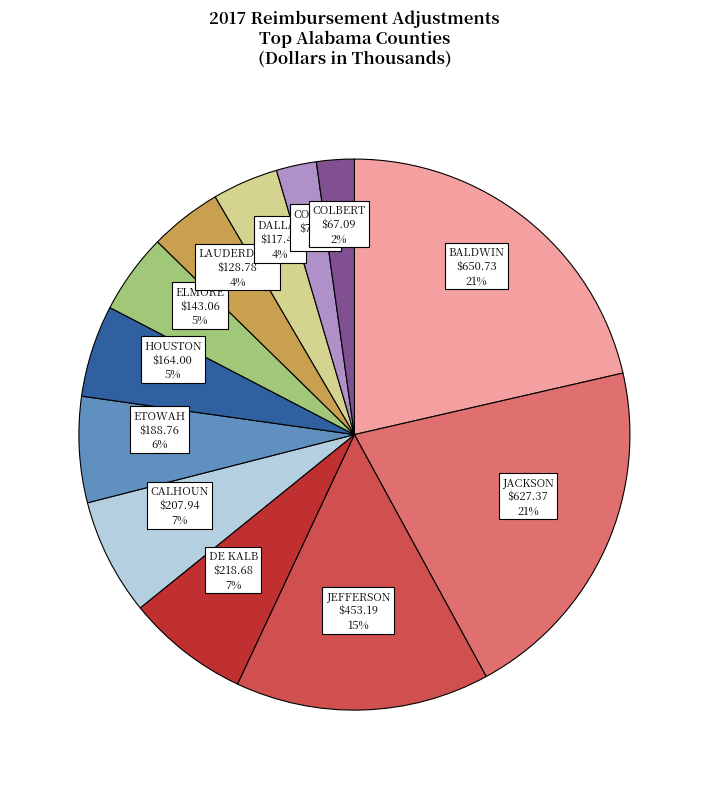

How many segments does this pie chart have?

12